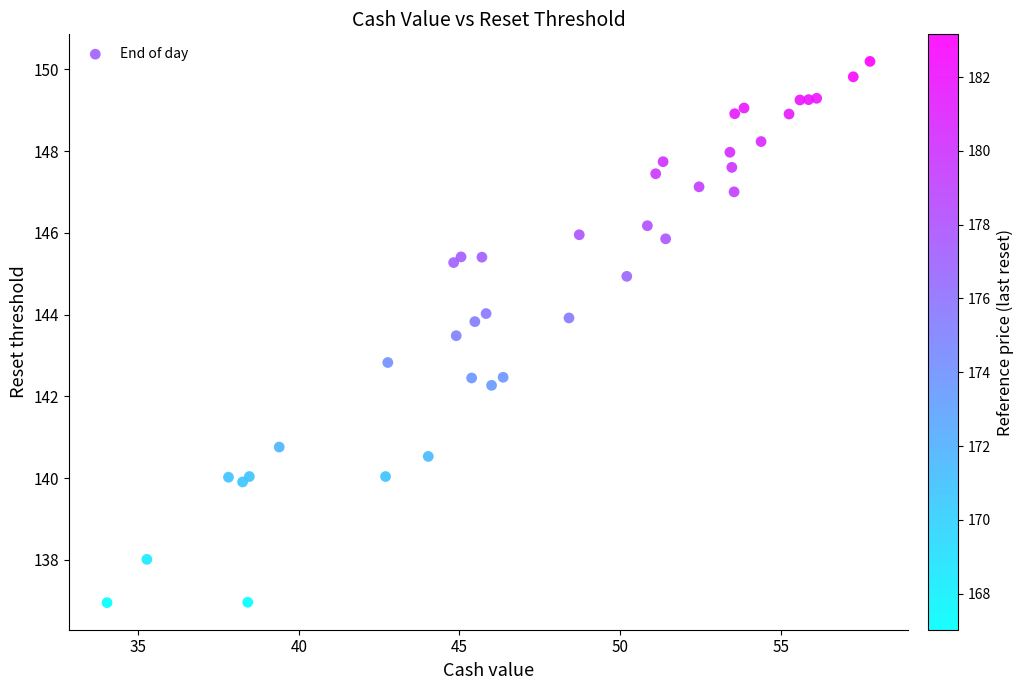

What Y value in the scatter plot is closest to 143?

142.8